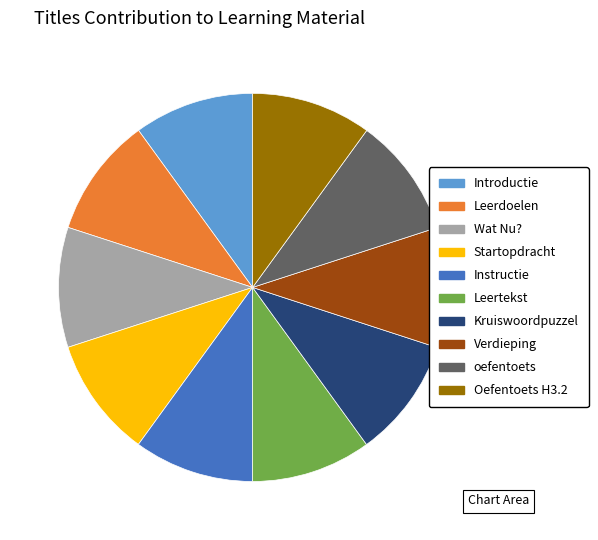

What is the ratio of the value at Leertekst to the value at oefentoets?

1.0